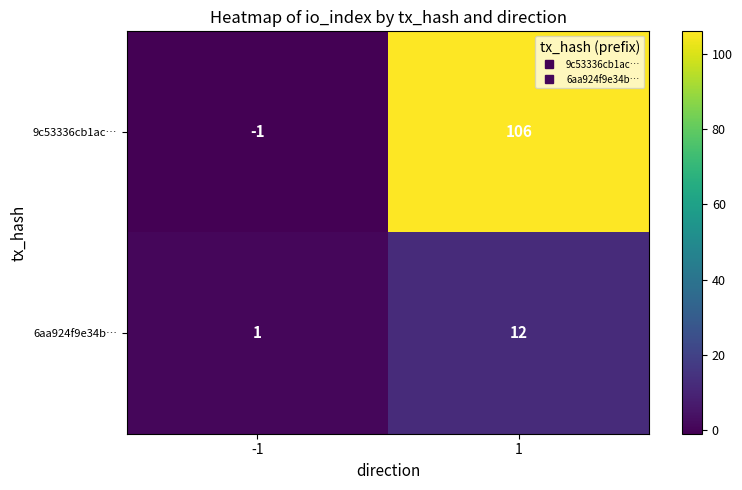

Which series has the largest range (max minus min)?

9c53336cb1ac…